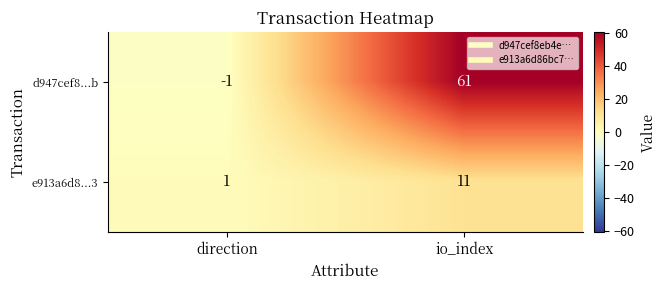

Rank the series at io_index from highest to lowest value.

d947cef8...b, e913a6d8...3